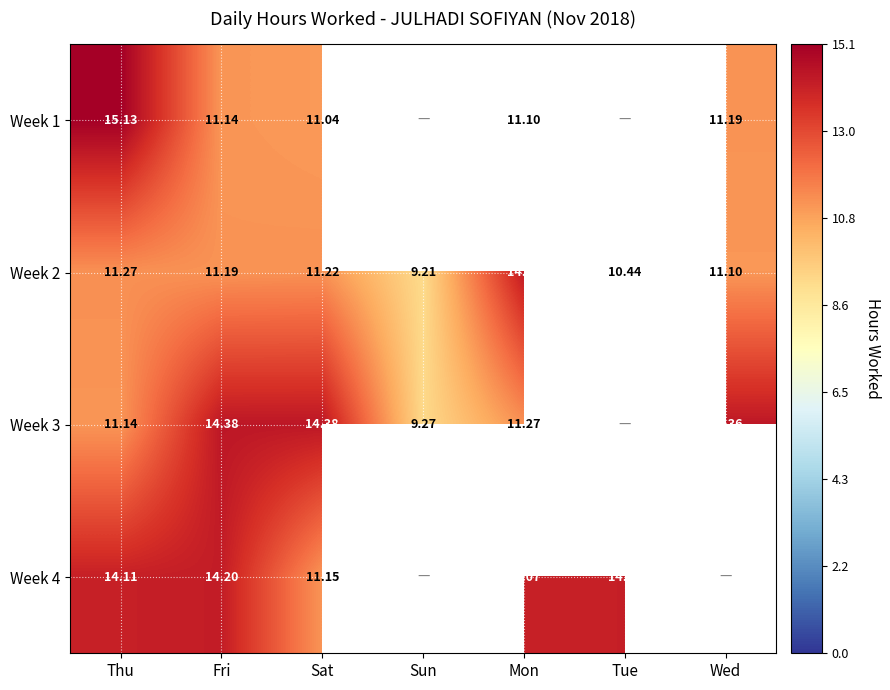

Which category has the highest value in the Week 2 series?

Mon